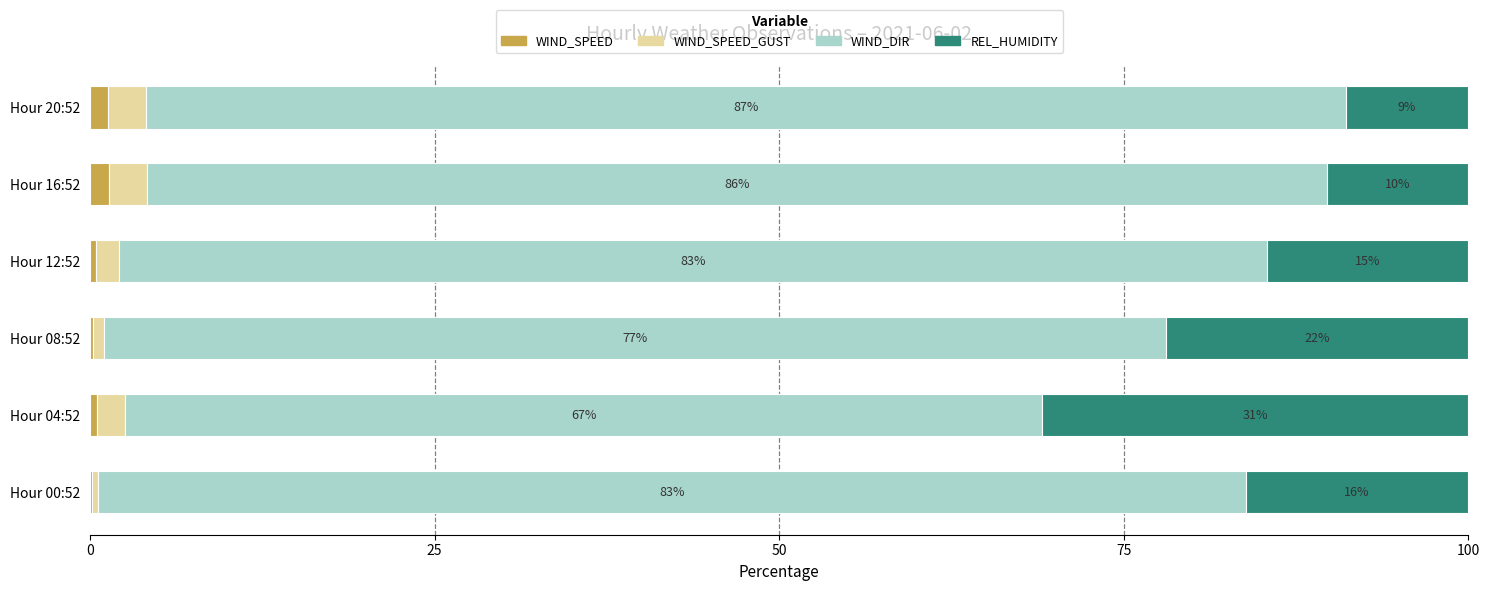

What is the average value of the WIND_SPEED series?

0.7